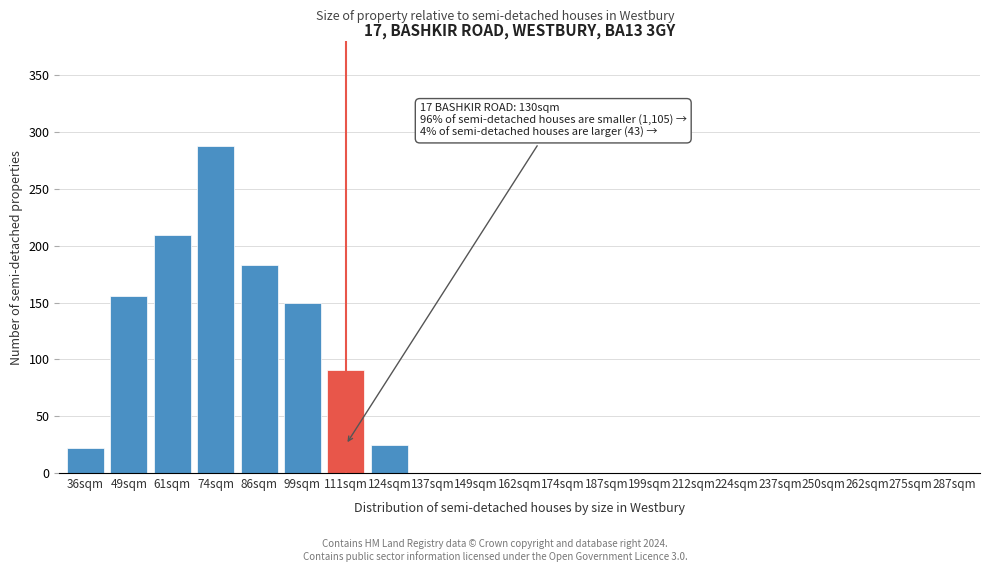

Reading right to left, transcribe all the data shown in this chart.

287sqm=0	275sqm=0	262sqm=0	250sqm=0	237sqm=0	224sqm=0	212sqm=0	199sqm=0	187sqm=0	174sqm=0	162sqm=0	149sqm=0	137sqm=0	124sqm=25	111sqm=91	99sqm=150	86sqm=183	74sqm=288	61sqm=209	49sqm=156	36sqm=22